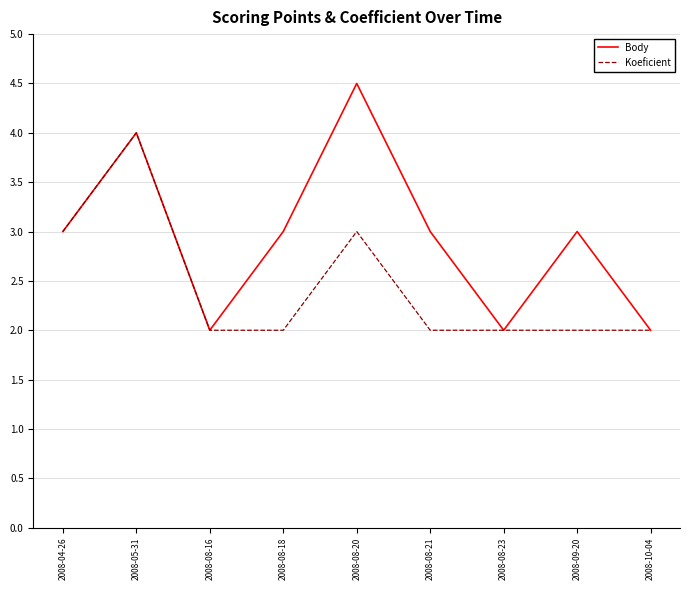

What is the total value across all series at 2008-08-23?

4.0